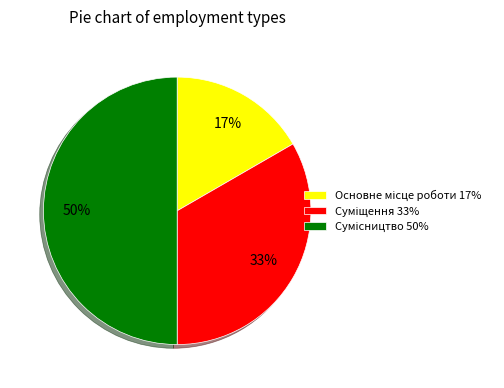

To the nearest percent, what is the difference between the largest and smallest slice percentages?

33%